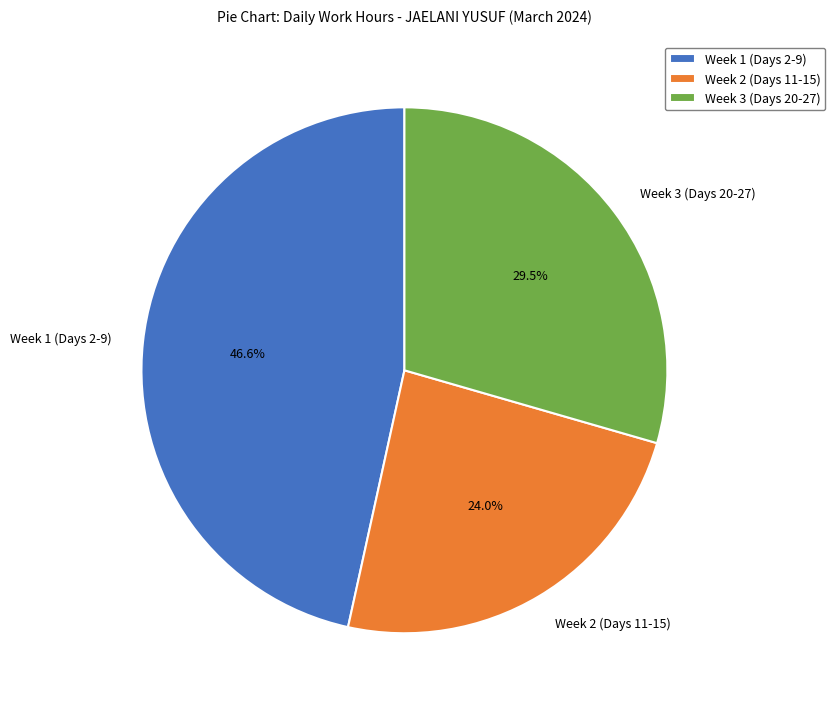

What is the smallest slice in the pie chart?

Week 2 (Days 11-15)